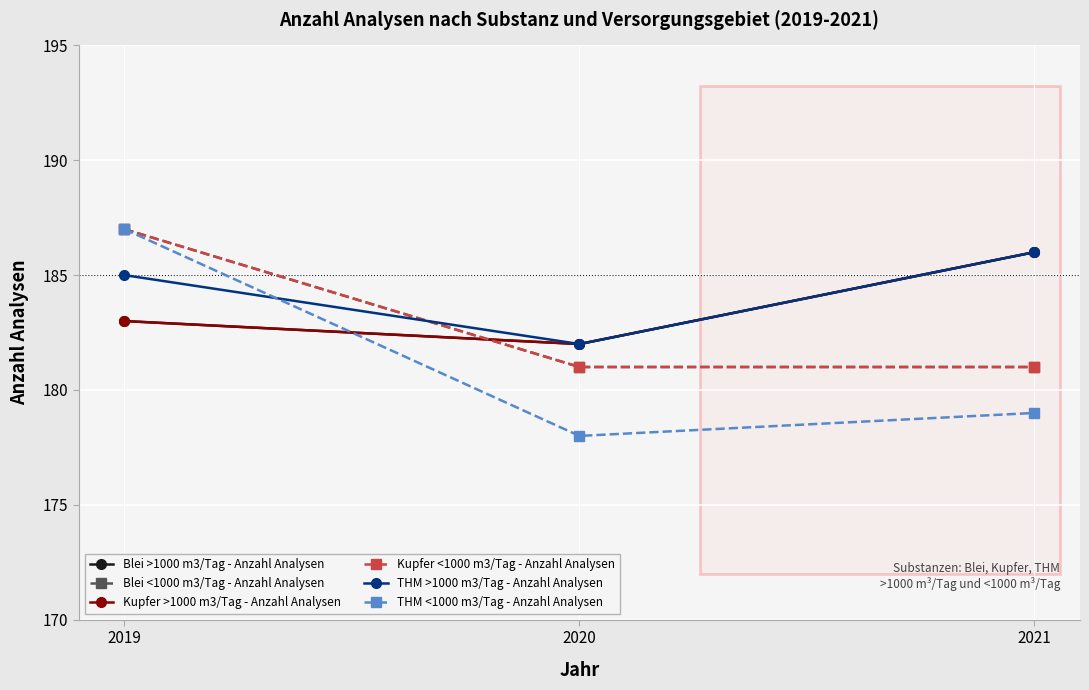

What is the maximum value shown in the chart?

187